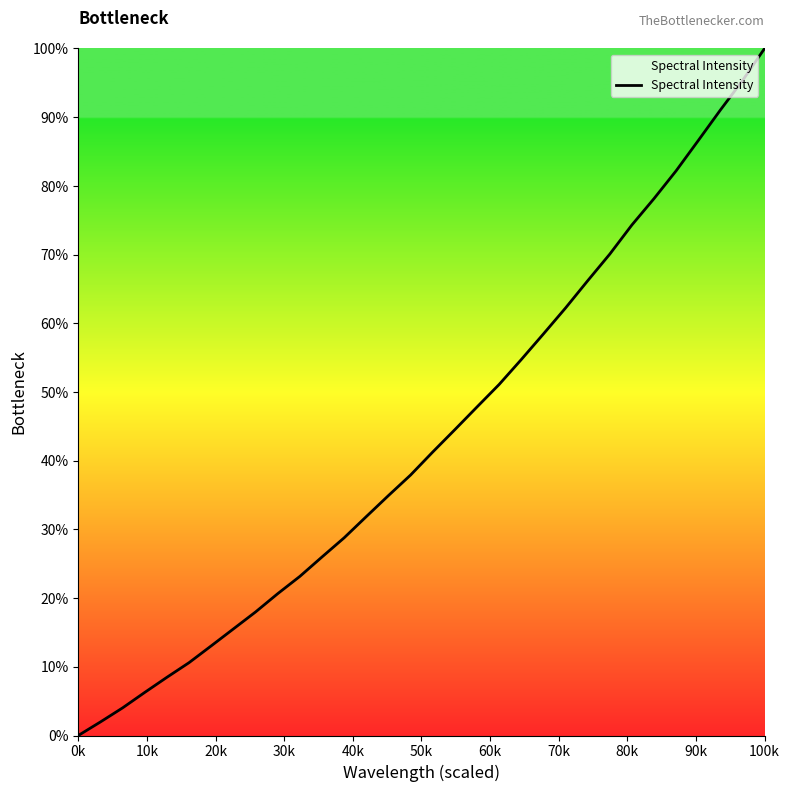

What is the greatest value displayed?

100.0